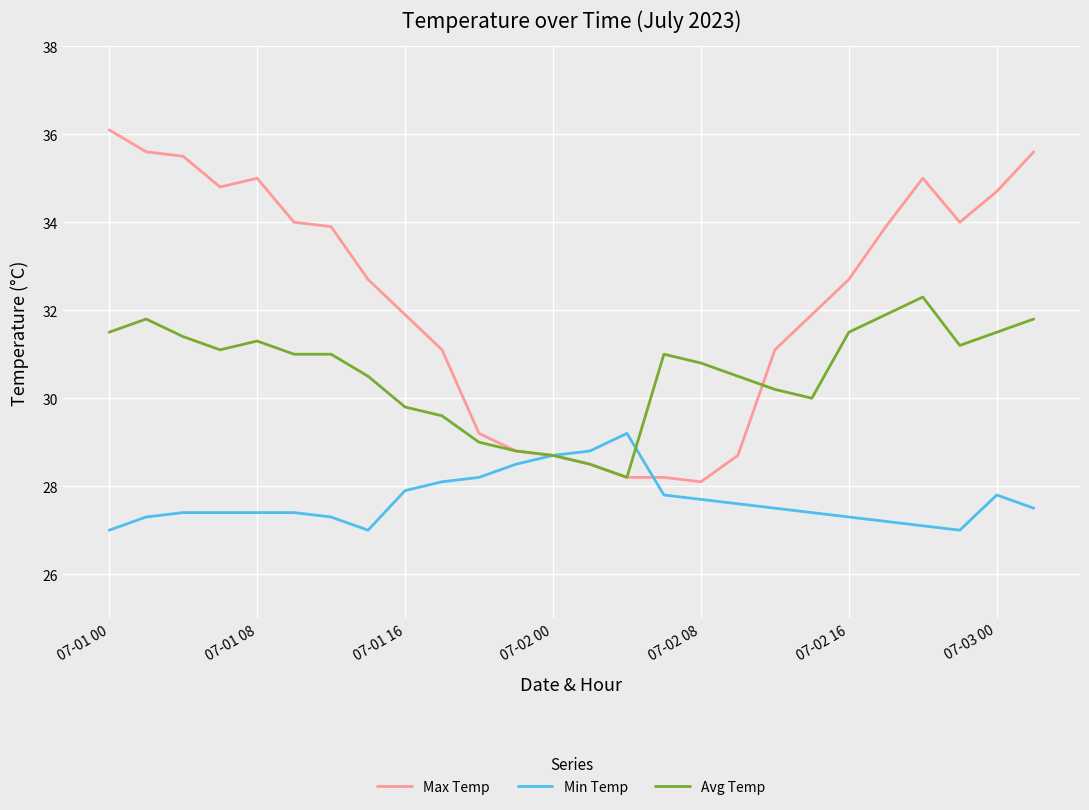

What is the greatest value displayed?

36.1